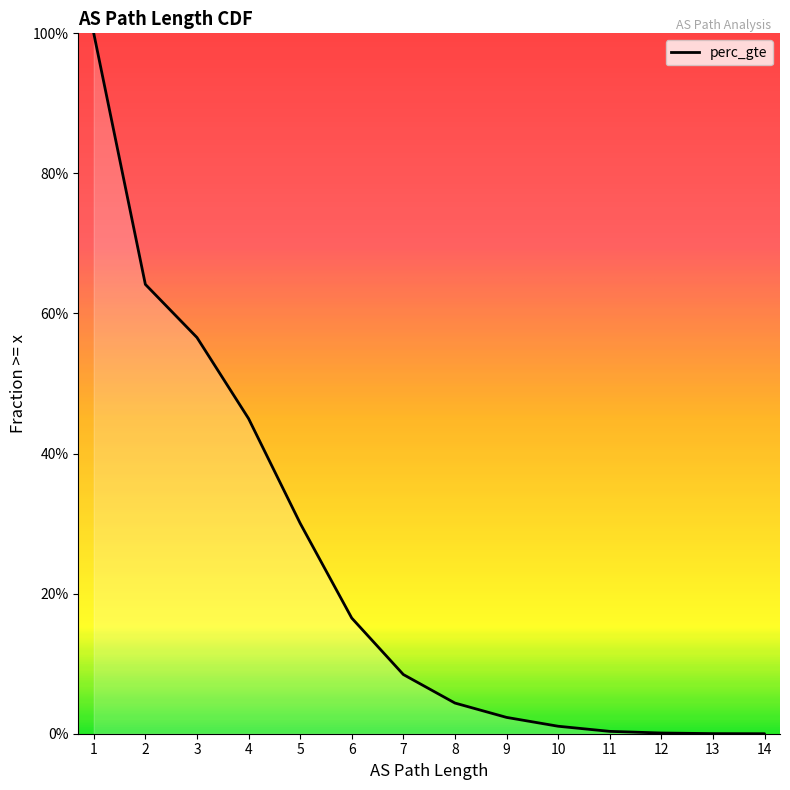

Does the chart display data point markers on the line(s)?

No